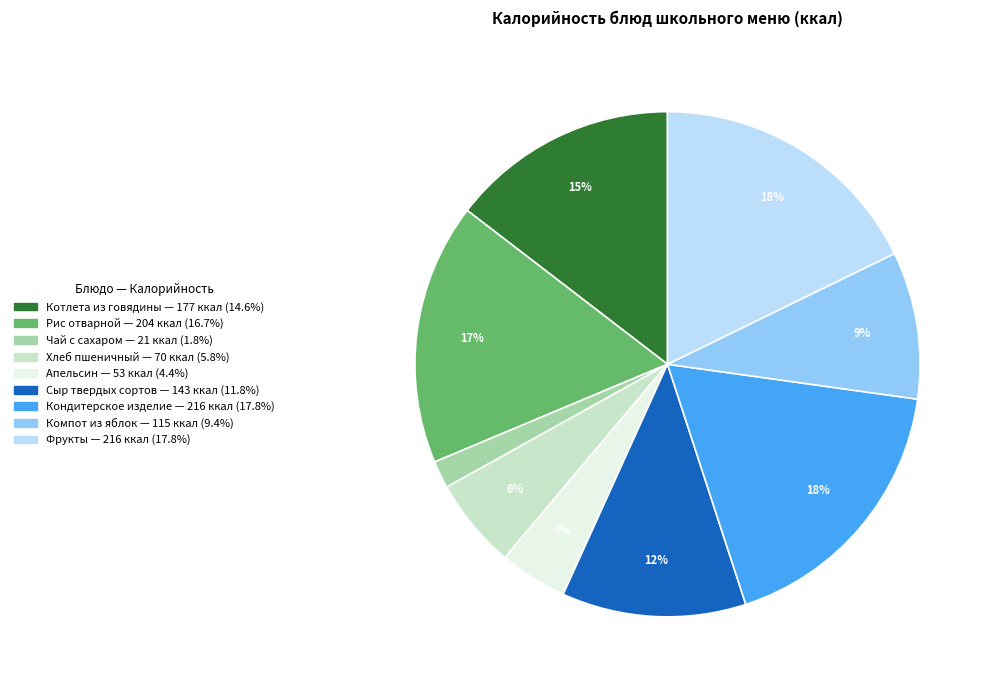

Which category has the smallest portion of the pie?

Чай с сахаром